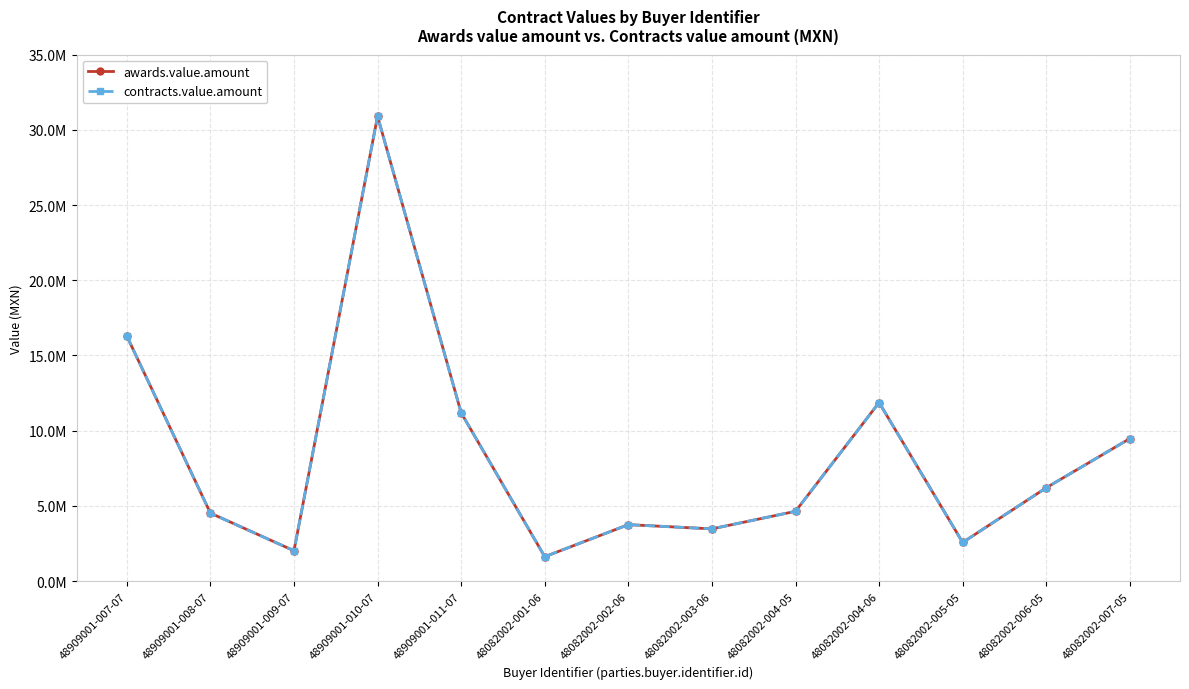

What is the label of the 5th point from the right?

48082002-004-05